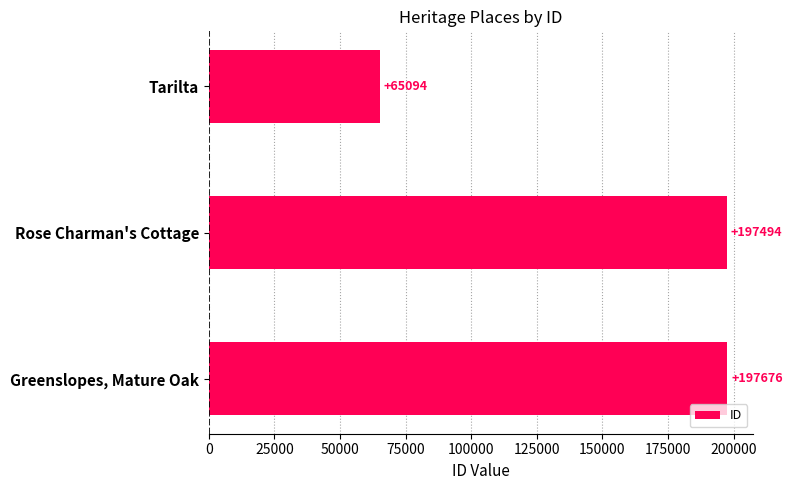

Where is the data nearest to the value 131385?

Rose Charman's Cottage